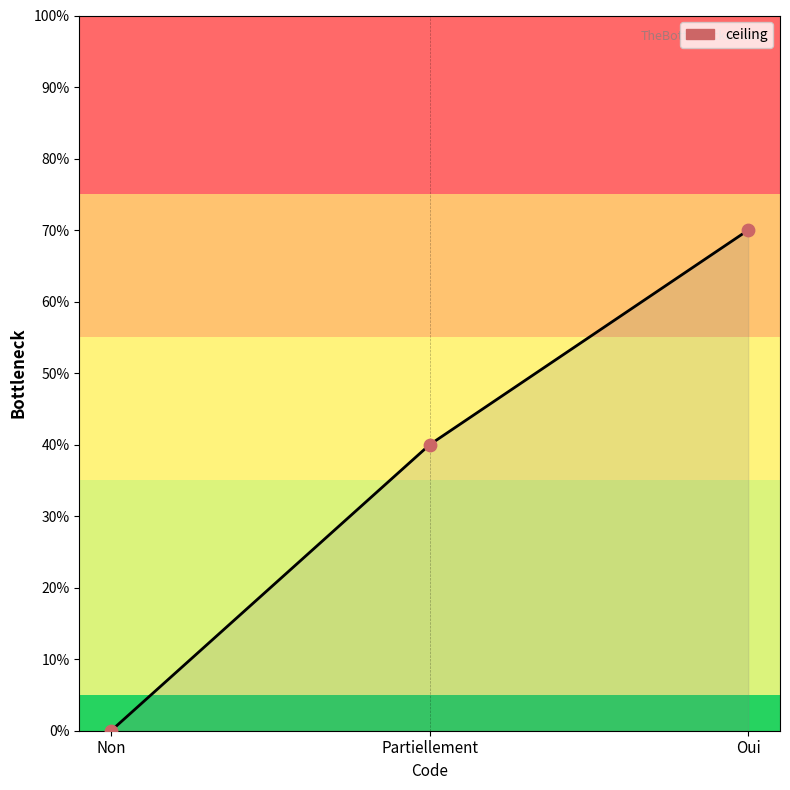

Which has a higher value, Non or Partiellement?

Partiellement